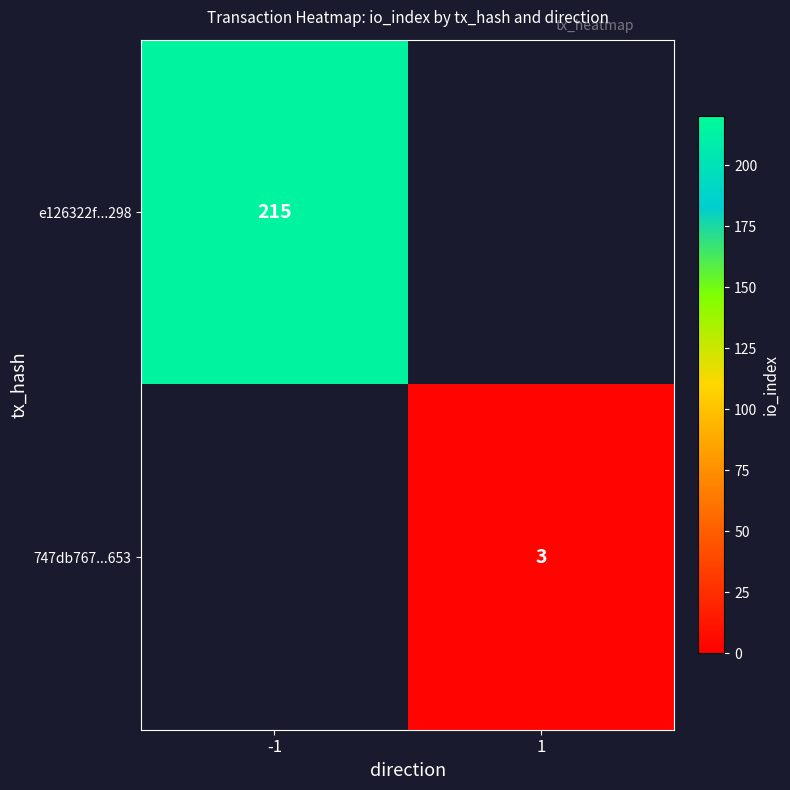

The value of 747db767...653 at 1 is 1. True or false?

False